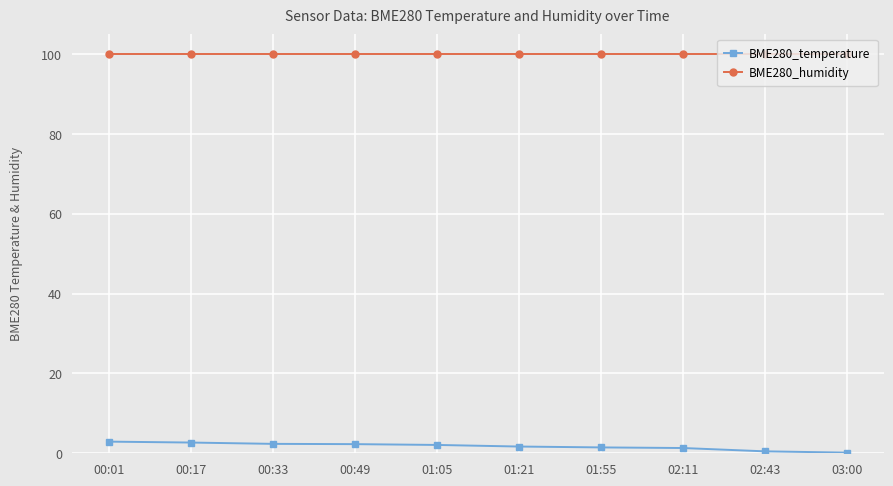

What is the average value of the BME280_humidity series?

100.0